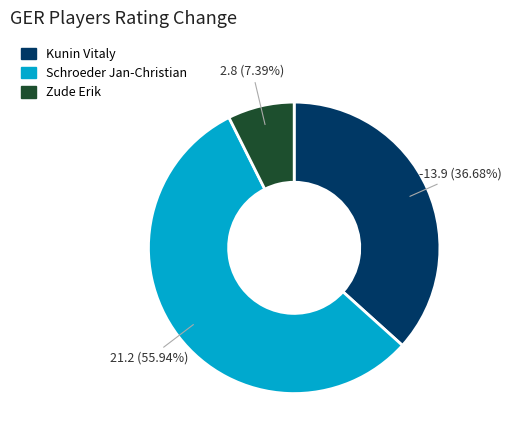

Is there any slice that represents more than half of the pie?

Yes